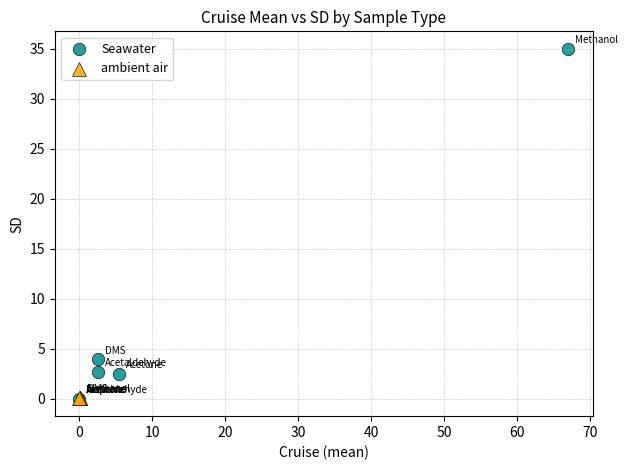

Which series reaches the maximum Y coordinate?

Seawater